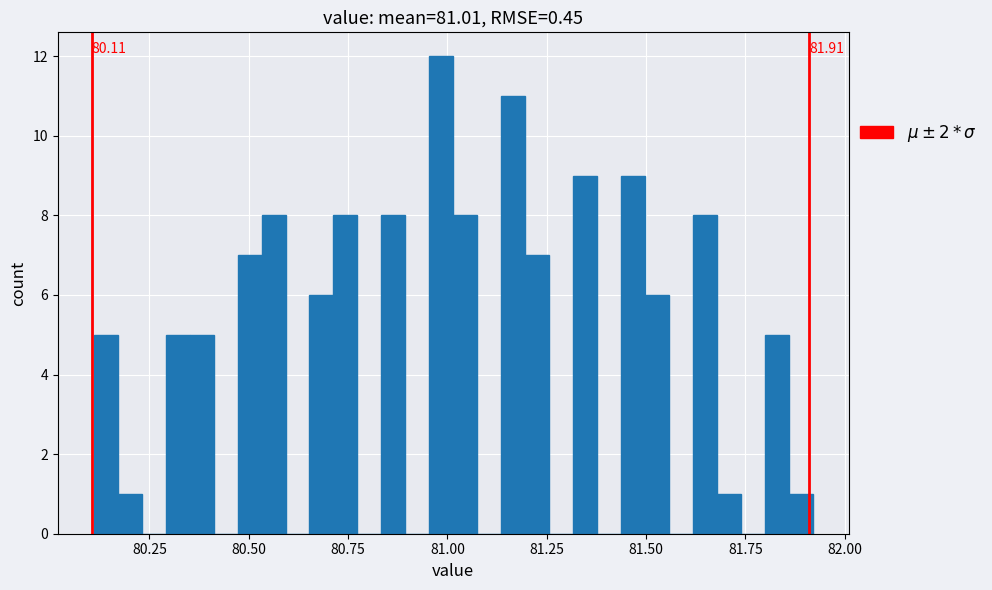

Read against the x-axis, roughly where is the centre of the tallest bar?

81.00